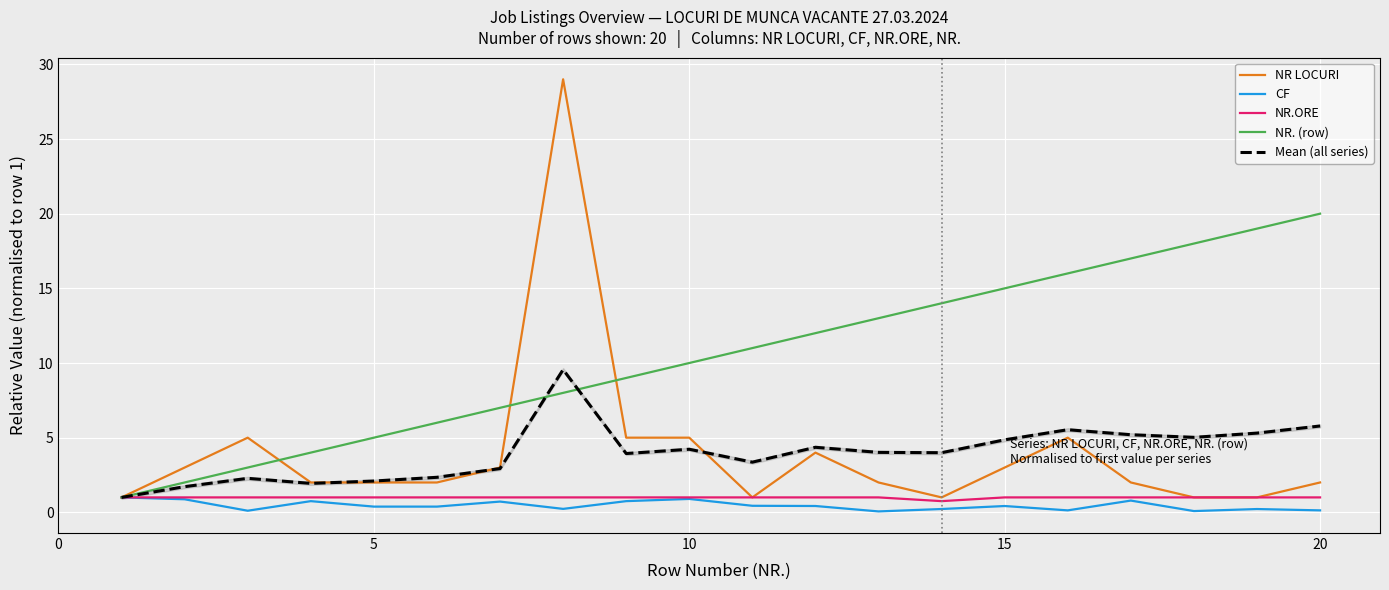

How many lines are shown in the chart?

5